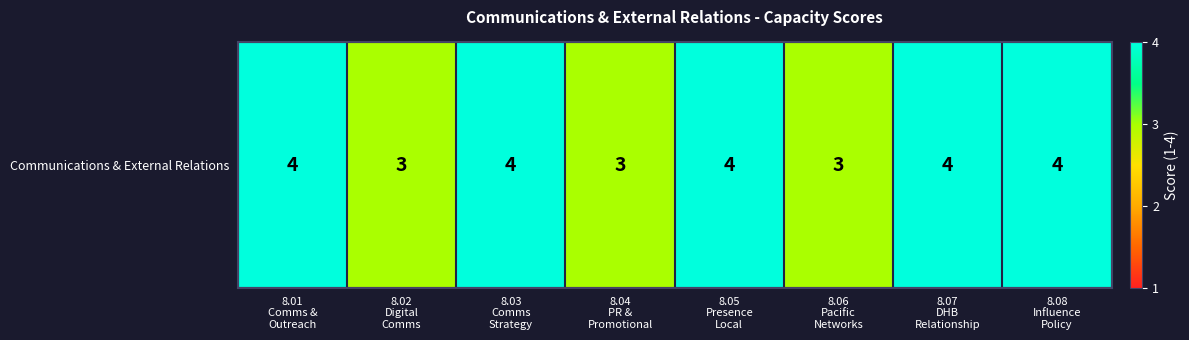

What is the change in value from 8.01
Comms &
Outreach to 8.06
Pacific
Networks?

-1